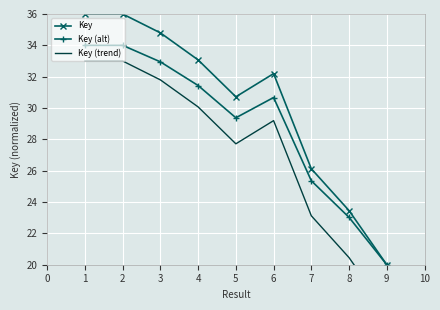

In Key, how many points are lower than both neighbors (excluding endpoints)?

1